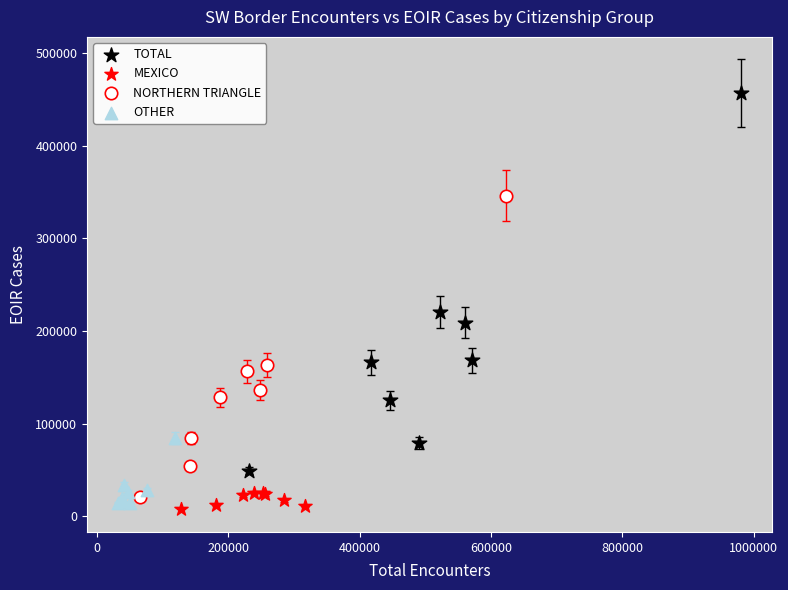

Which series reaches the maximum Y coordinate?

TOTAL